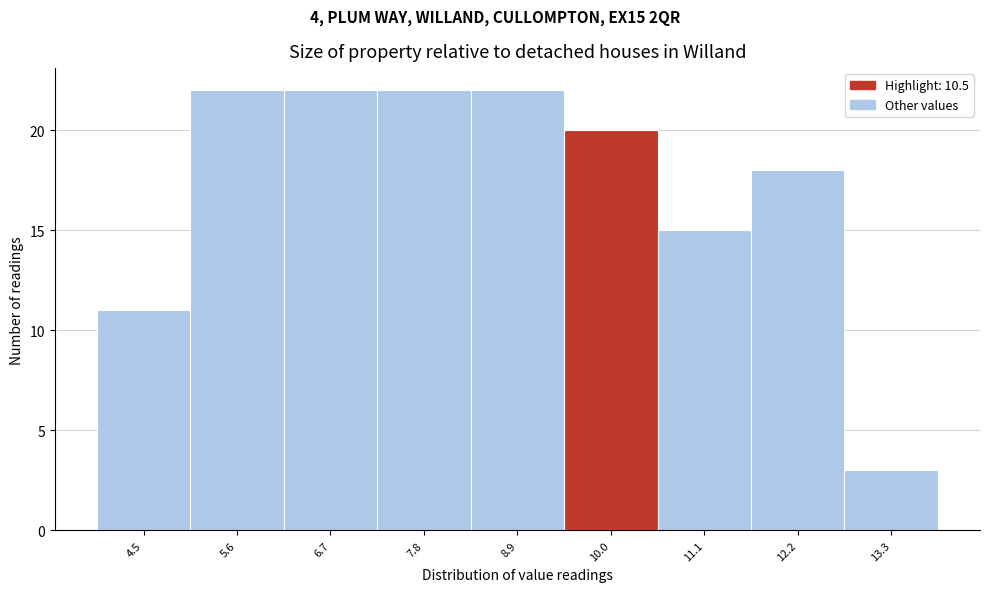

Reading left to right, list all the values displayed in this chart.

4.5=11	5.6=22	6.7=22	7.8=22	8.9=22	10.0=20	11.1=15	12.2=18	13.3=3